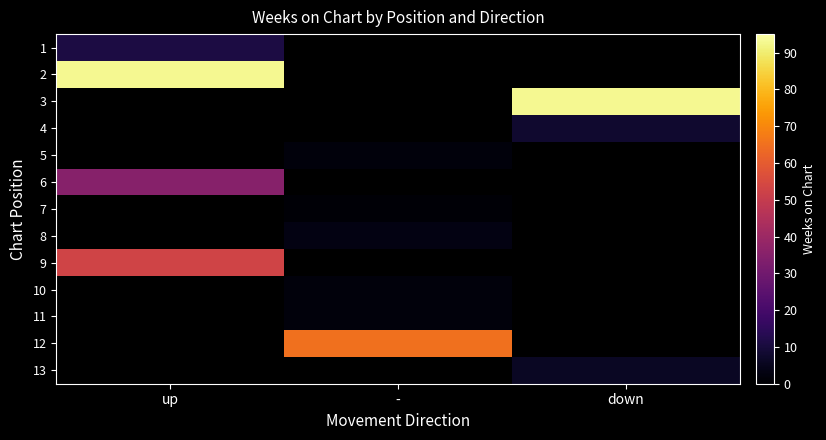

Which category has the highest value across all series?

up